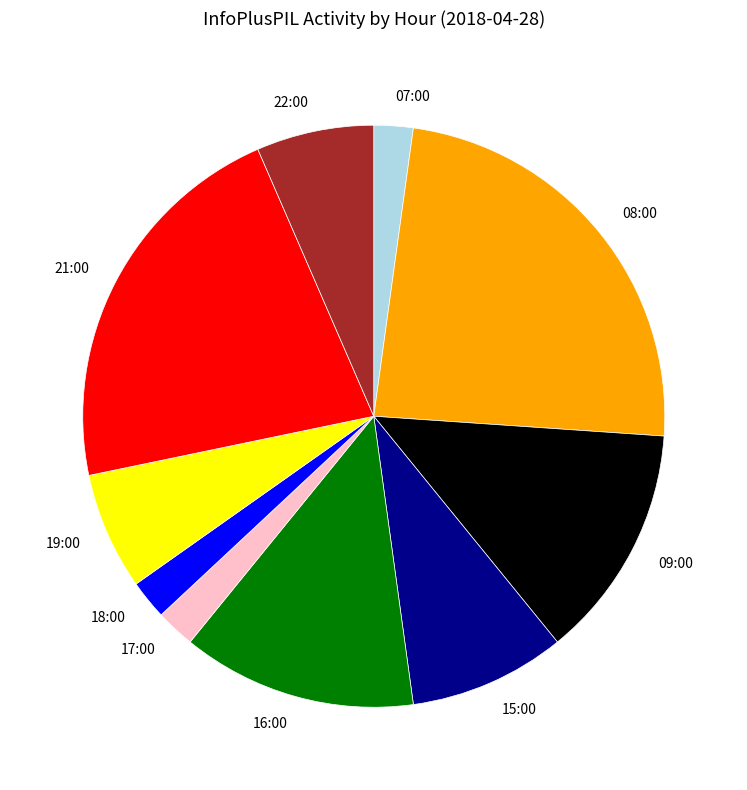

Does 22:00 represent more than half of the total?

No